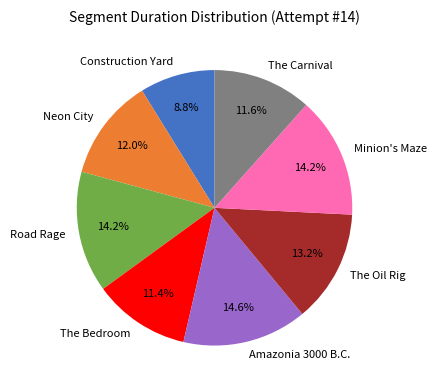

Which slice is the smallest?

Construction Yard